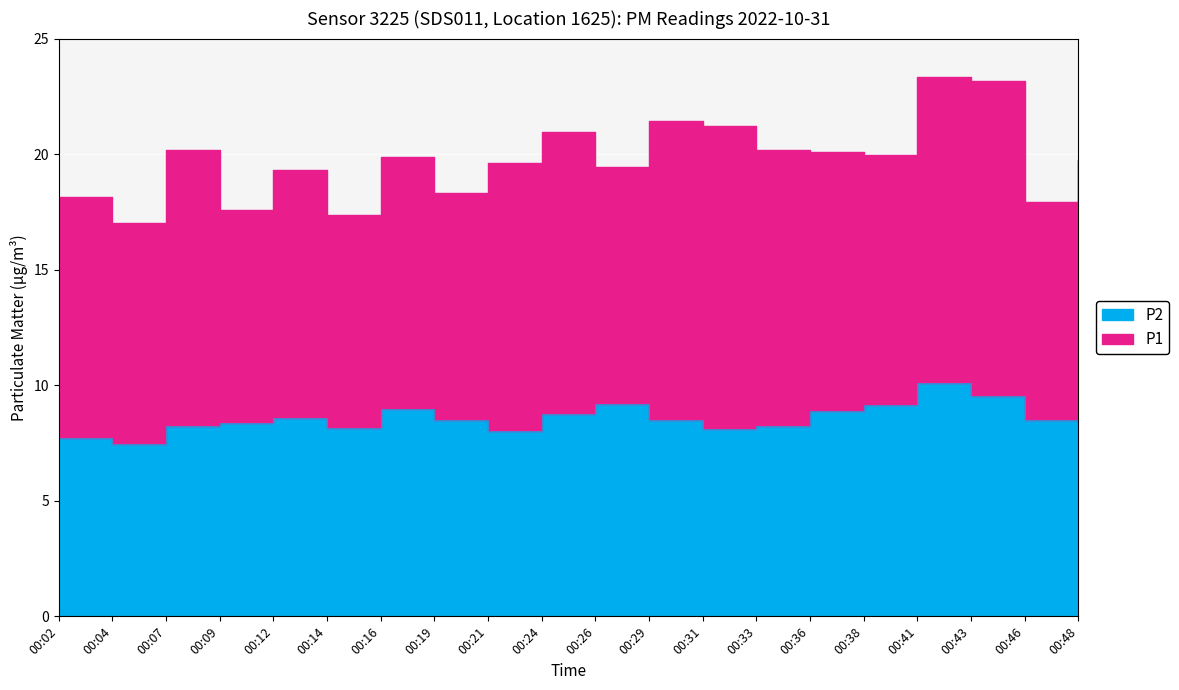

Rank the categories by value from lowest to highest.

00:04, 00:02, 00:21, 00:31, 00:14, 00:07, 00:33, 00:09, 00:19, 00:29, 00:46, 00:12, 00:24, 00:36, 00:16, 00:48, 00:38, 00:26, 00:43, 00:41